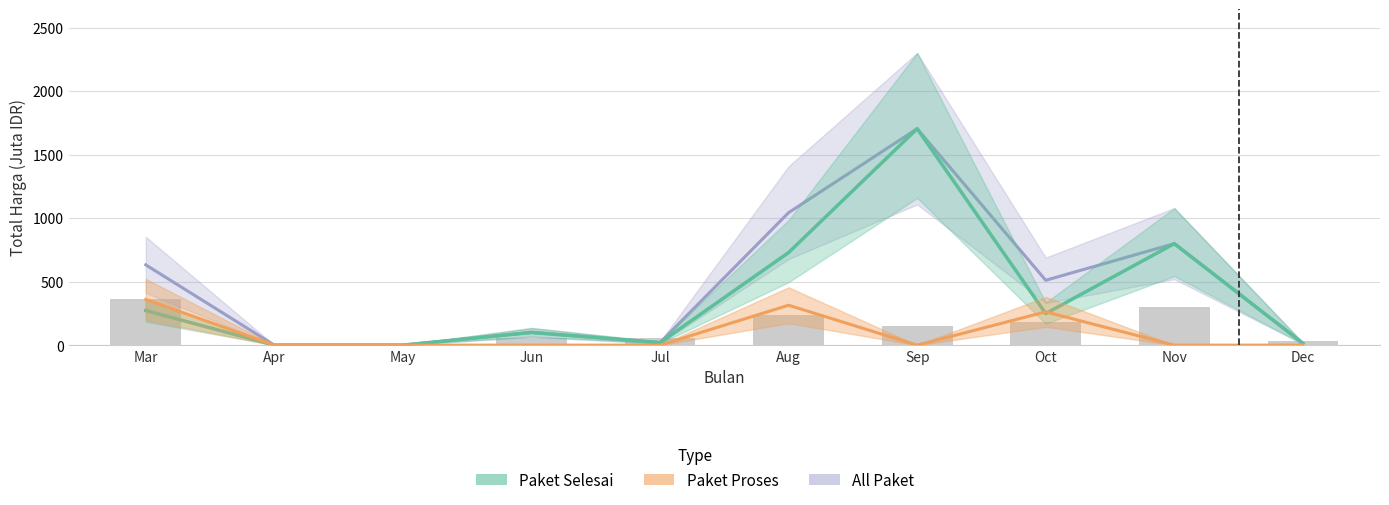

Which label corresponds to the smallest value in the chart?

Apr